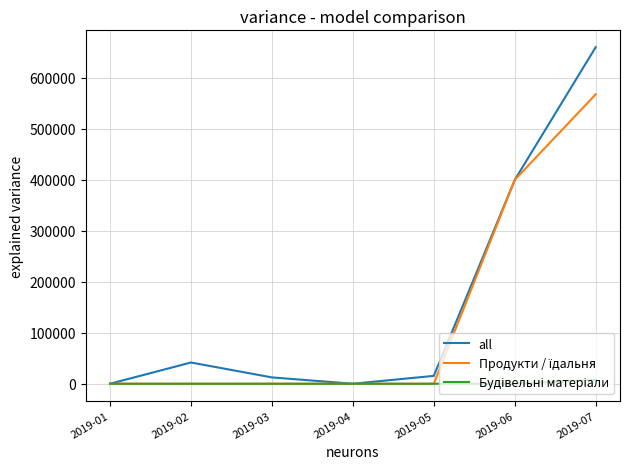

Which series has the largest range (max minus min)?

all